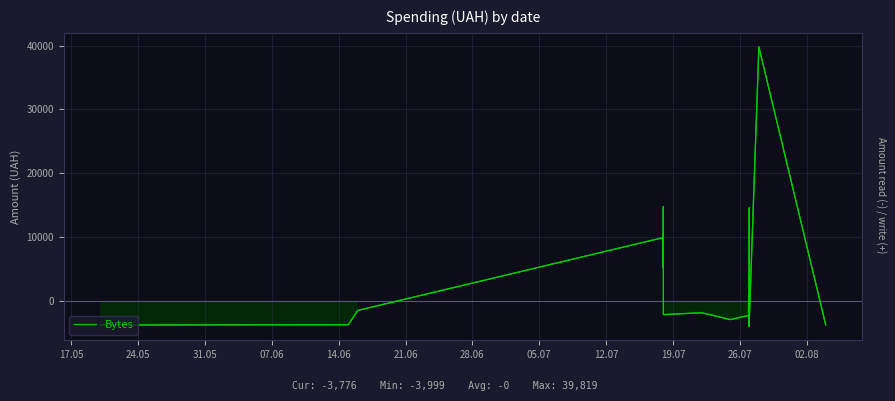

True or false: the data shows -2020.3 at 34.

False